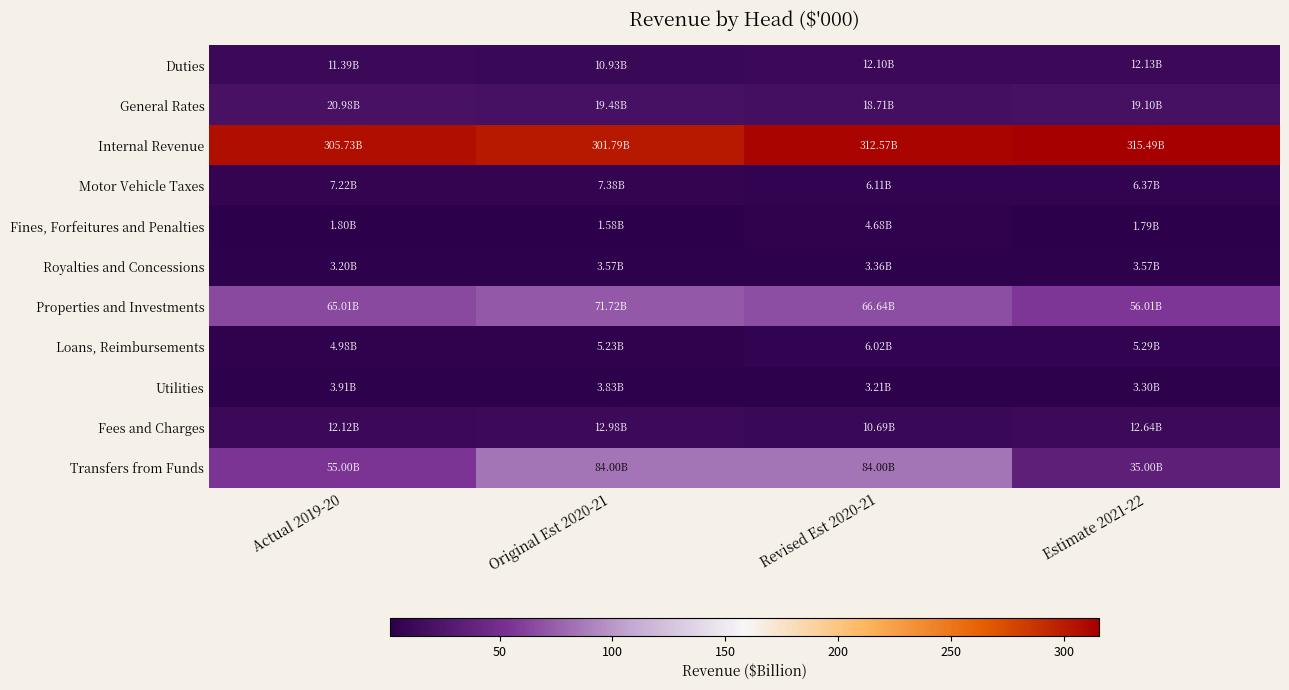

Reading left to right, what are all the values shown in this chart?

Duties: Actual 2019-20=11.4	Original Est 2020-21=10.9	Revised Est 2020-21=12.1	Estimate 2021-22=12.1
General Rates: Actual 2019-20=21.0	Original Est 2020-21=19.5	Revised Est 2020-21=18.7	Estimate 2021-22=19.1
Internal Revenue: Actual 2019-20=305.7	Original Est 2020-21=301.8	Revised Est 2020-21=312.6	Estimate 2021-22=315.5
Motor Vehicle Taxes: Actual 2019-20=7.2	Original Est 2020-21=7.4	Revised Est 2020-21=6.1	Estimate 2021-22=6.4
Fines, Forfeitures and Penalties: Actual 2019-20=1.8	Original Est 2020-21=1.6	Revised Est 2020-21=4.7	Estimate 2021-22=1.8
Royalties and Concessions: Actual 2019-20=3.2	Original Est 2020-21=3.6	Revised Est 2020-21=3.4	Estimate 2021-22=3.6
Properties and Investments: Actual 2019-20=65.0	Original Est 2020-21=71.7	Revised Est 2020-21=66.6	Estimate 2021-22=56.0
Loans, Reimbursements: Actual 2019-20=5.0	Original Est 2020-21=5.2	Revised Est 2020-21=6.0	Estimate 2021-22=5.3
Utilities: Actual 2019-20=3.9	Original Est 2020-21=3.8	Revised Est 2020-21=3.2	Estimate 2021-22=3.3
Fees and Charges: Actual 2019-20=12.1	Original Est 2020-21=13.0	Revised Est 2020-21=10.7	Estimate 2021-22=12.6
Transfers from Funds: Actual 2019-20=55.0	Original Est 2020-21=84.0	Revised Est 2020-21=84.0	Estimate 2021-22=35.0